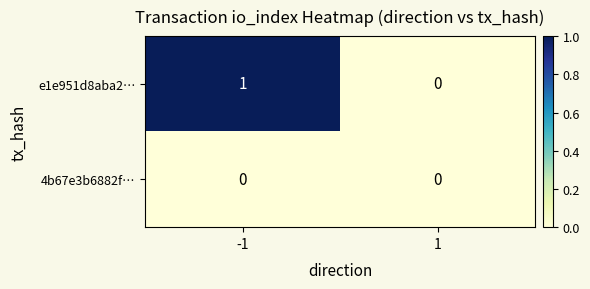

Is it true that 4b67e3b6882f… equals 0 at -1?

True